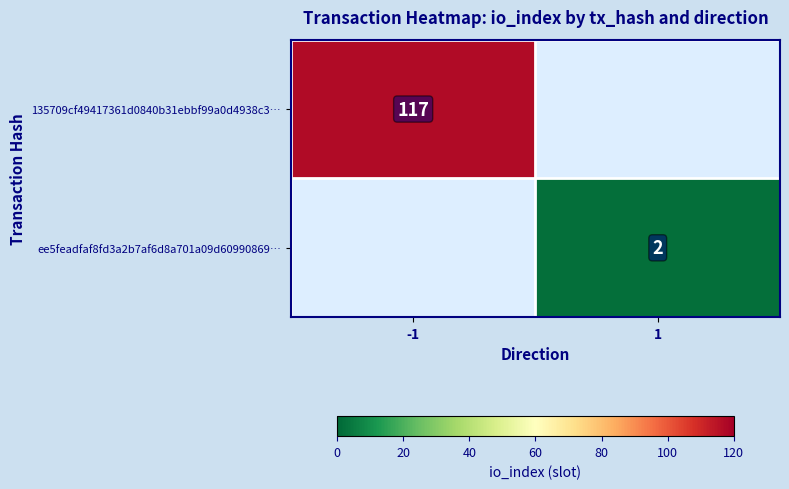

Is the value of 135709cf49417361d0840b31ebbf99a0d4938c3… at -1 greater than the value of ee5feadfaf8fd3a2b7af6d8a701a09d60990869… at 1?

Yes